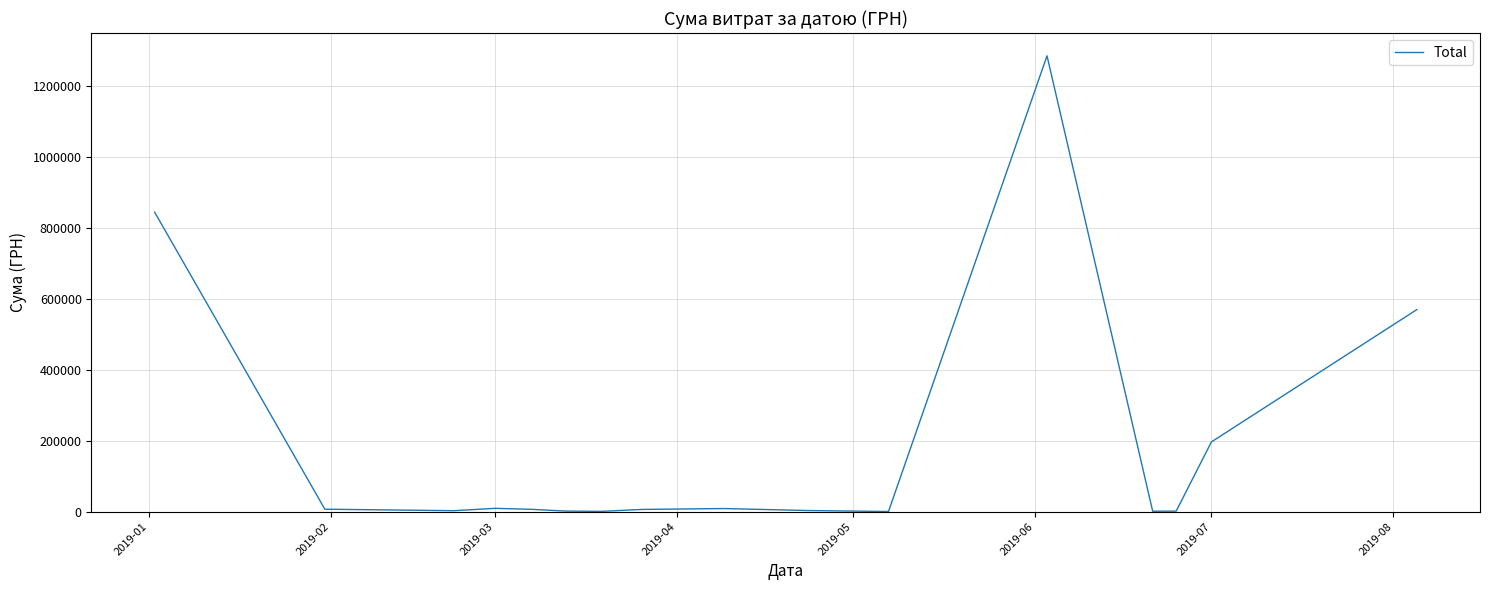

What is the difference between the maximum and minimum values?

1285293.6